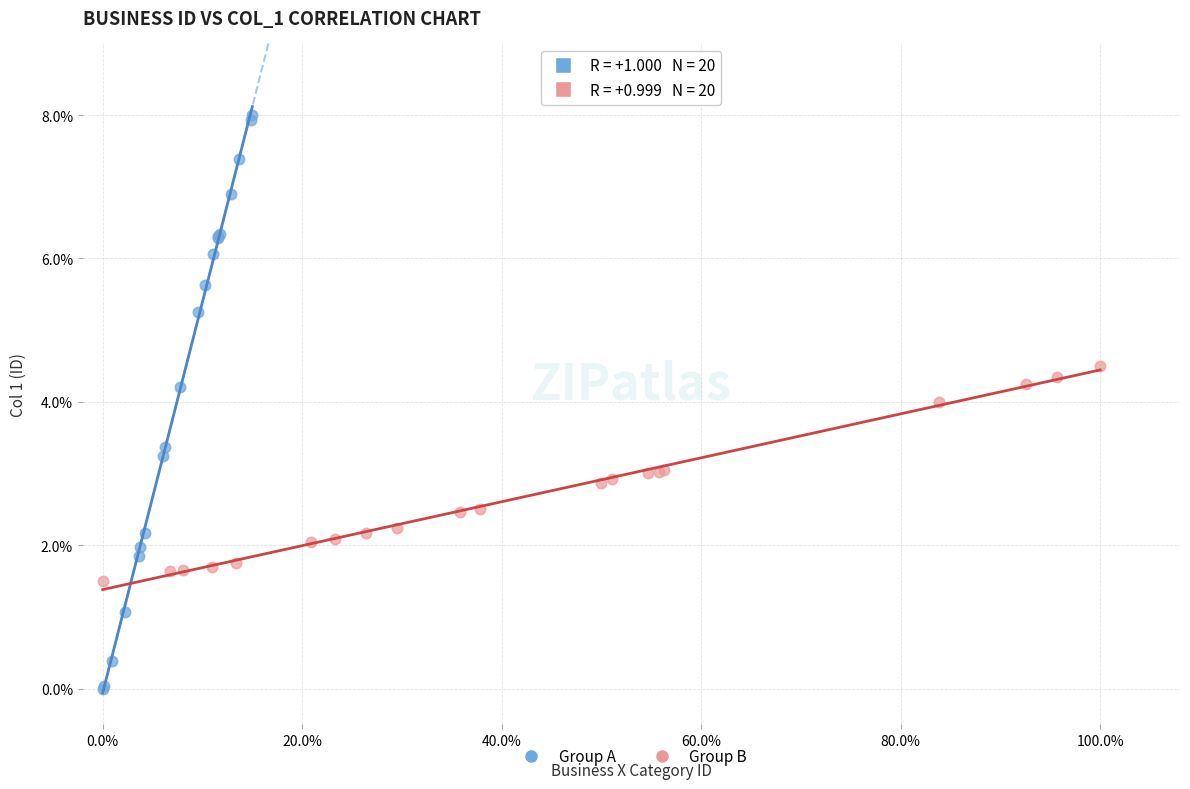

Which series reaches the minimum Y coordinate?

Group A